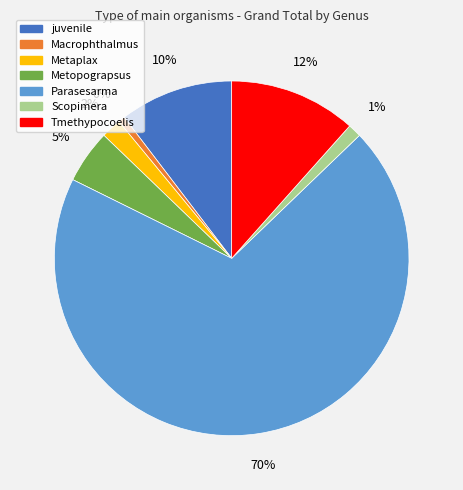

What is the ratio of the value at Macrophthalmus to the value at Scopimera?

0.5